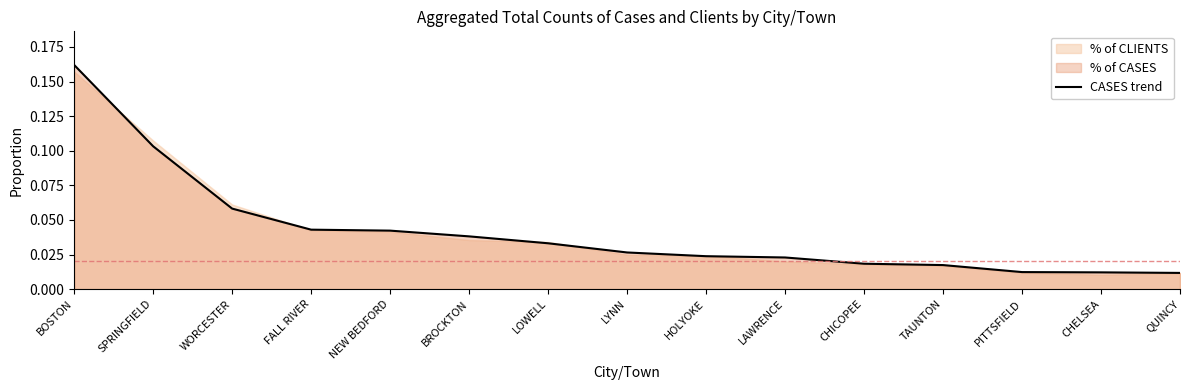

Count the number of categories in the chart.

15